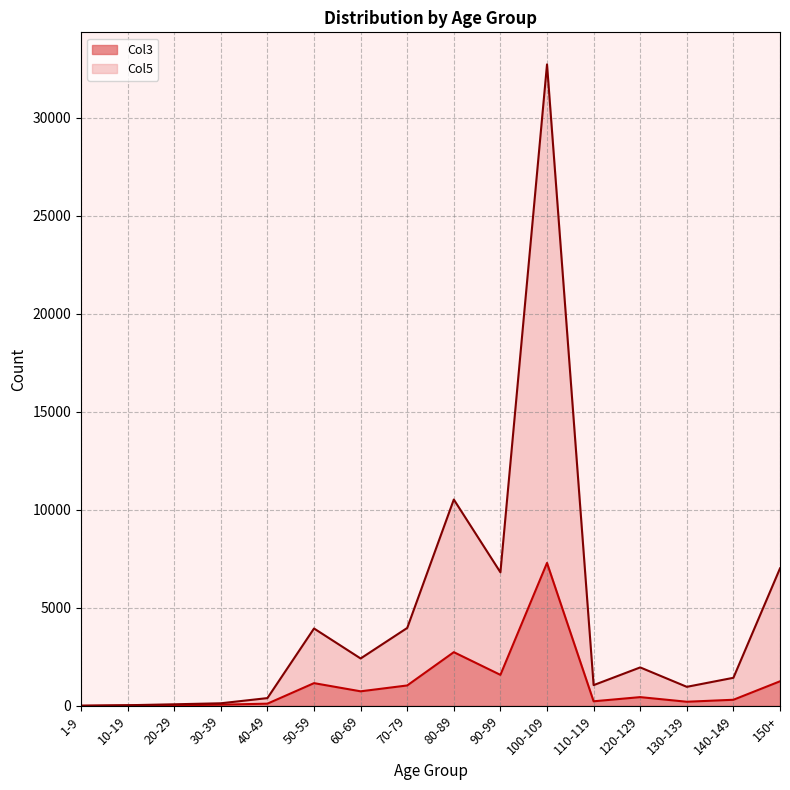

Which category has the highest value in the Col3 series?

100-109